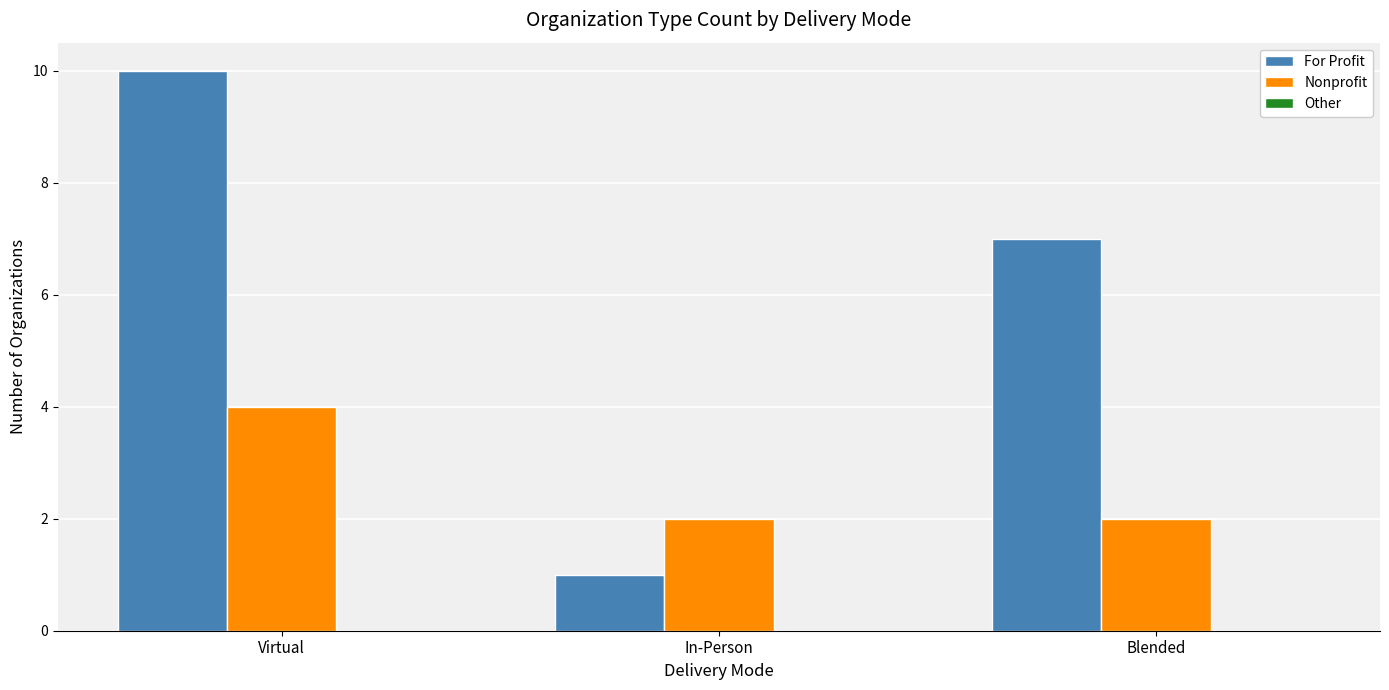

What is the total value across all series at Virtual?

14